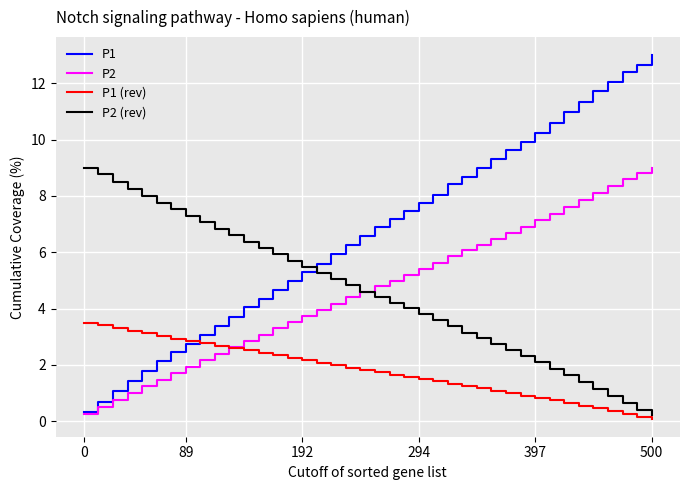

Which series has the largest range (max minus min)?

P1